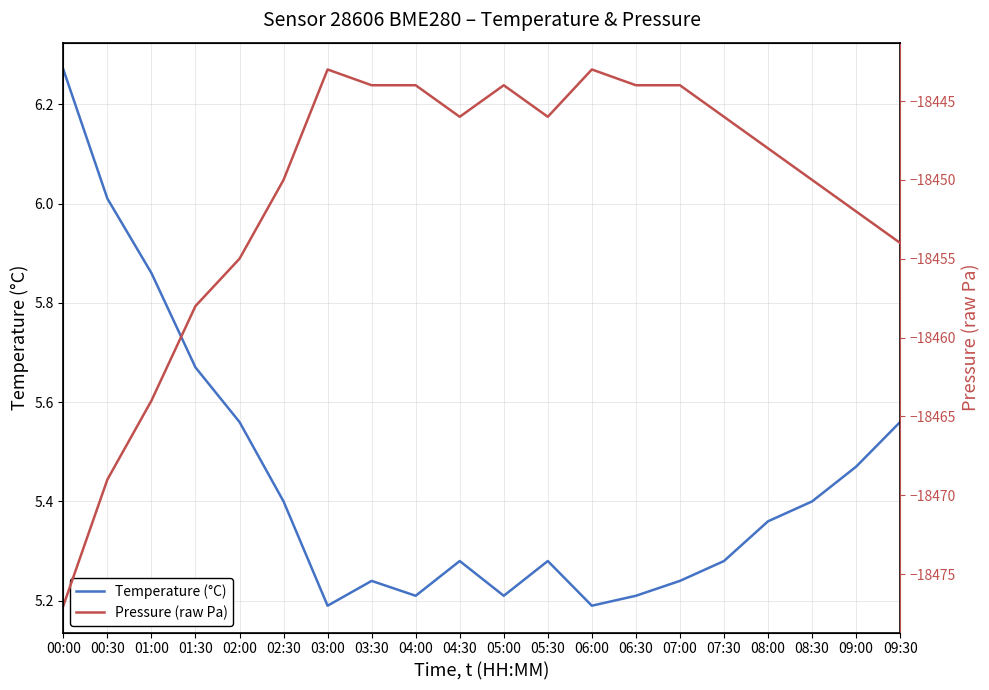

Reading right to left, extract all data points from this chart.

Temperature (°C): 5.6	5.5	5.4	5.4	5.3	5.2	5.2	5.2	5.3	5.2	5.3	5.2	5.2	5.2	5.4	5.6	5.7	5.9	6.0	6.3
Pressure (raw Pa): -18454.0	-18452.0	-18450.0	-18448.0	-18446.0	-18444.0	-18444.0	-18443.0	-18446.0	-18444.0	-18446.0	-18444.0	-18444.0	-18443.0	-18450.0	-18455.0	-18458.0	-18464.0	-18469.0	-18477.0